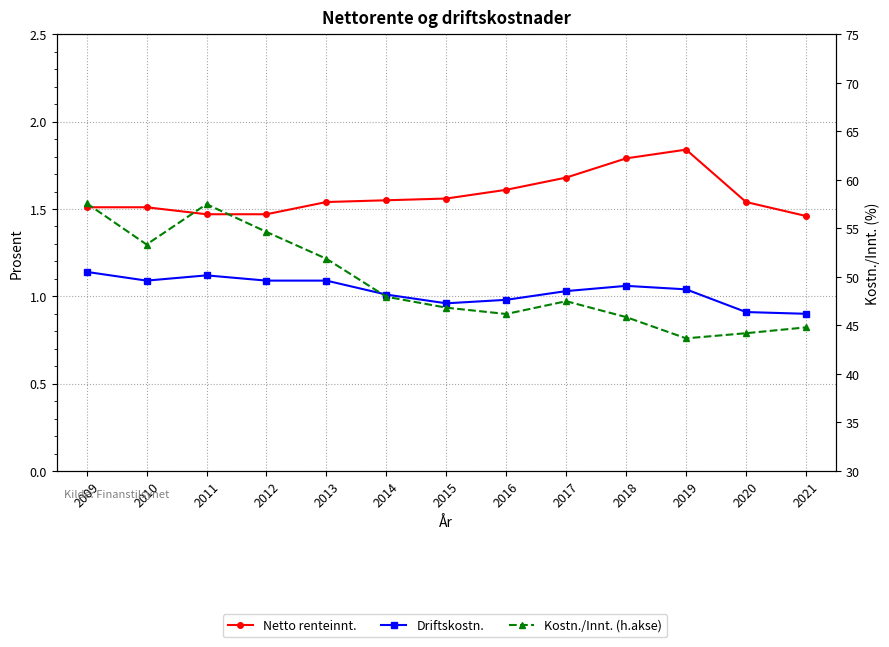

Where is Driftskostn. nearest to the value 1?

2014